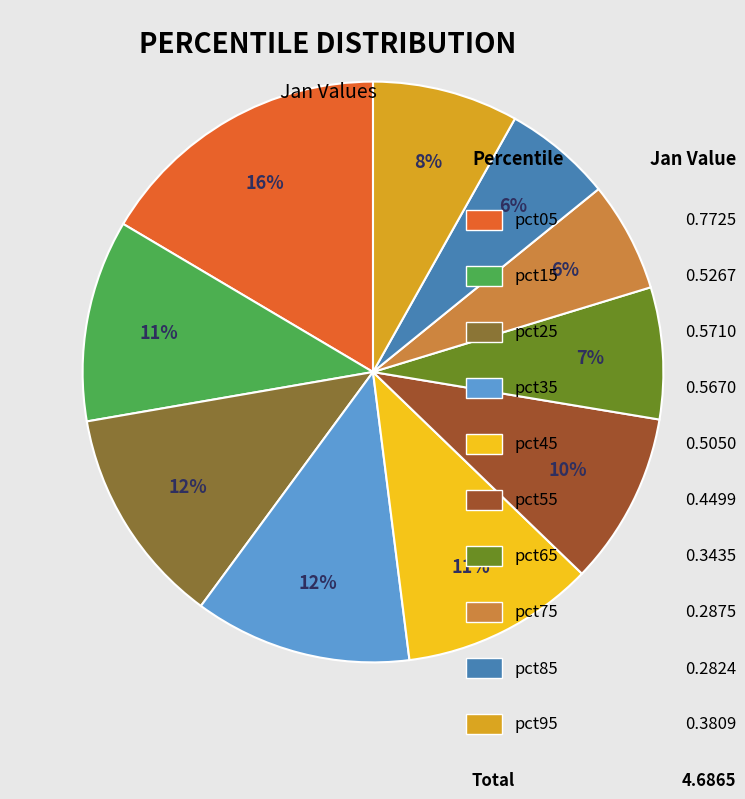

Is there any slice that represents more than half of the pie?

No